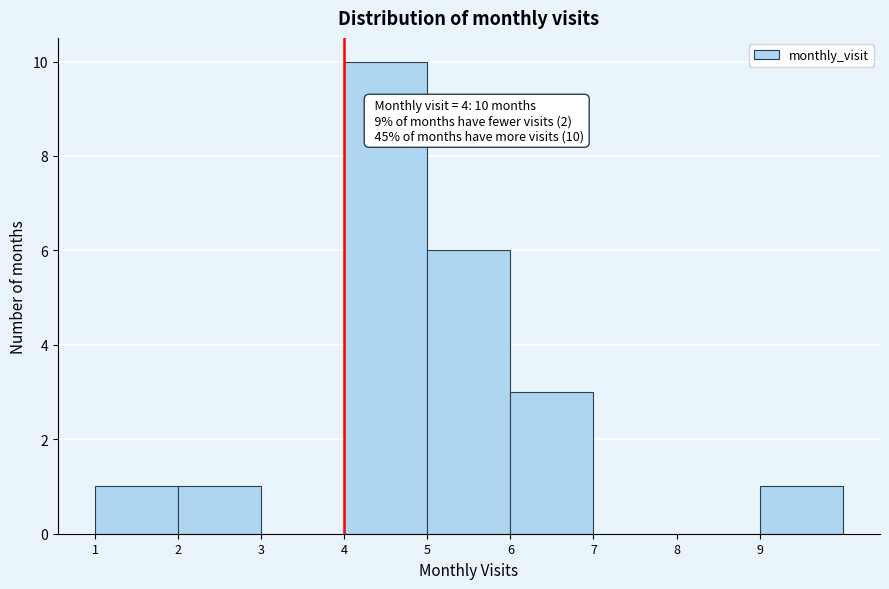

Which range on the x-axis has the tallest bar?

4 to 5